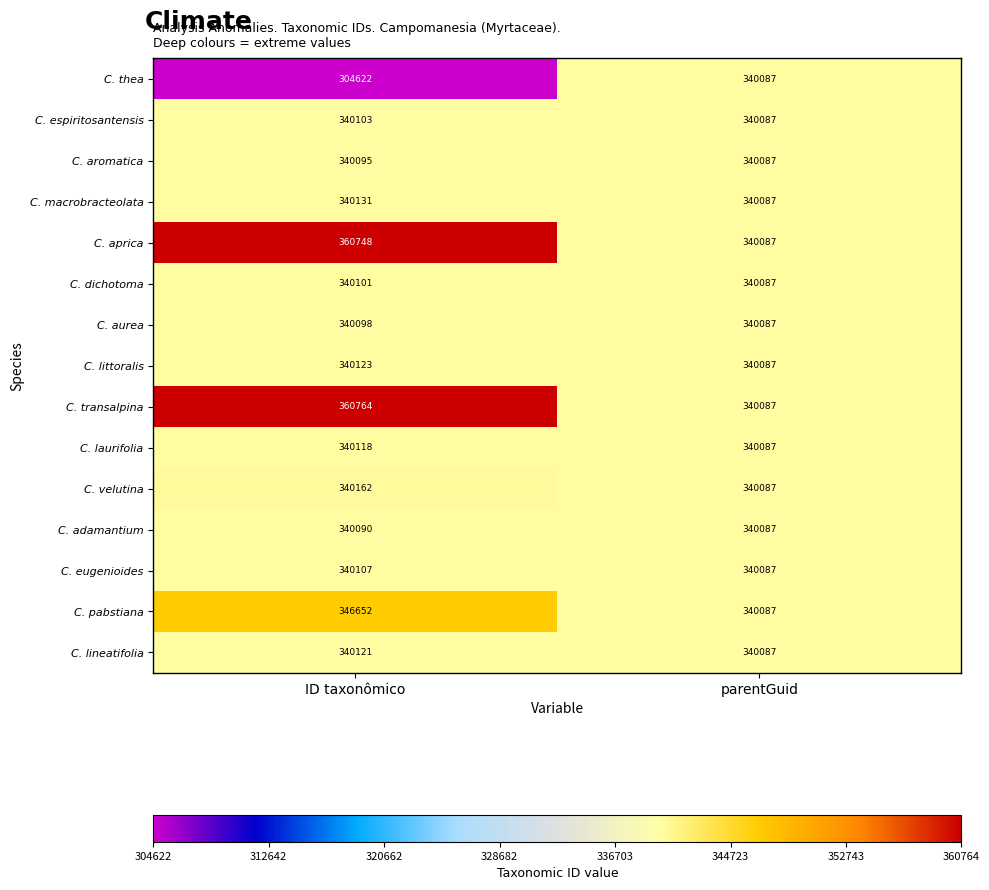

What is the minimum value for C. aurea?

340087